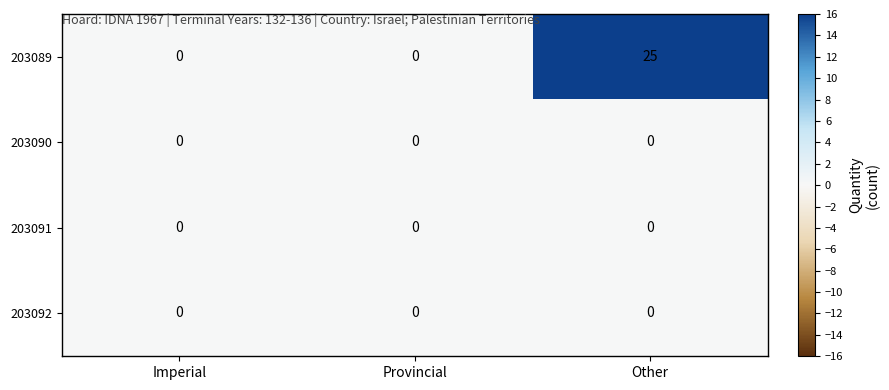

Reading left to right, list all the values displayed in this chart.

203089: 0	0	25
203090: 0	0	0
203091: 0	0	0
203092: 0	0	0